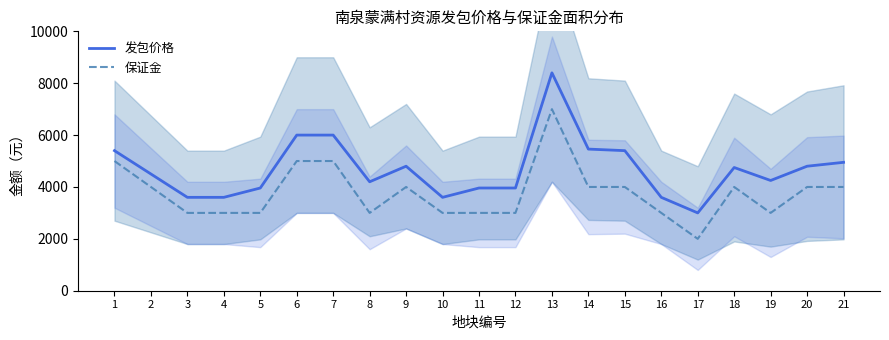

Is this an area chart (filled region under the line)?

No